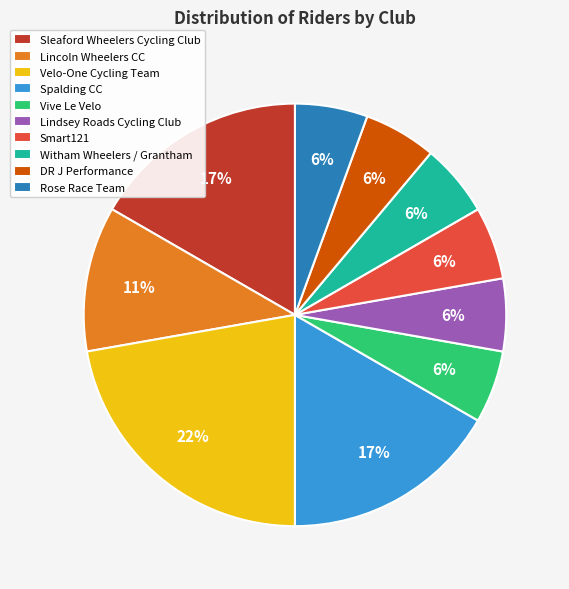

Which category has the biggest portion of the pie?

Velo-One Cycling Team